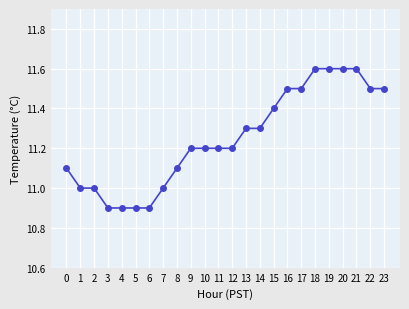

How many lines are shown in the chart?

1